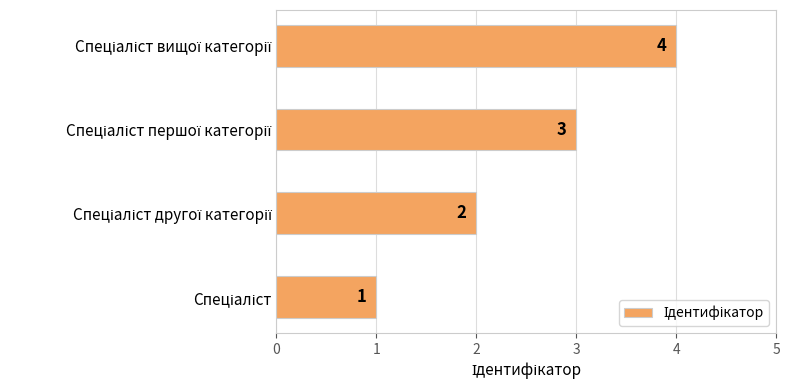

What is the sum of all values?

10